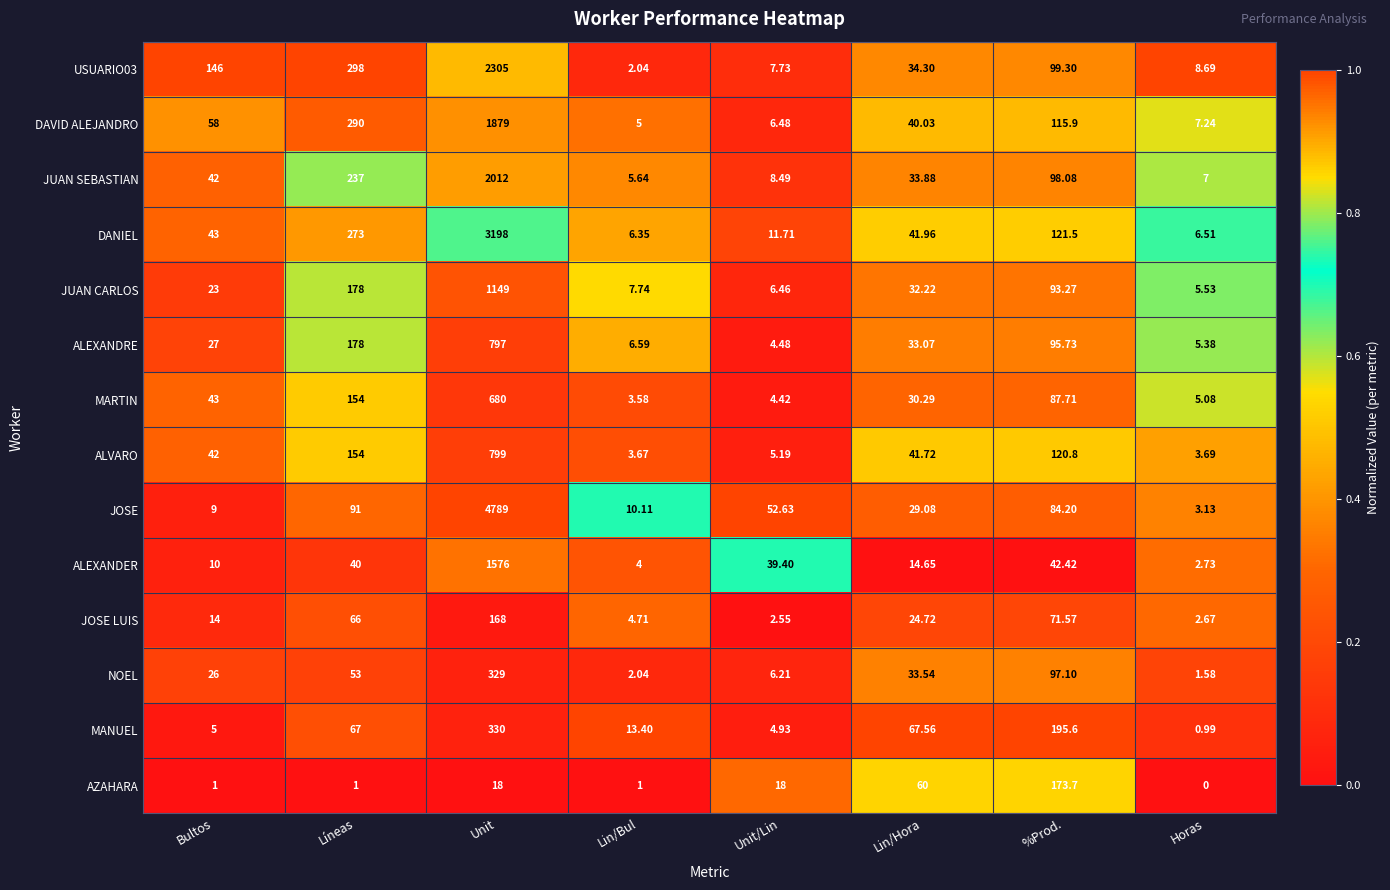

What is the total value across all series at Lin/Hora?

517.0